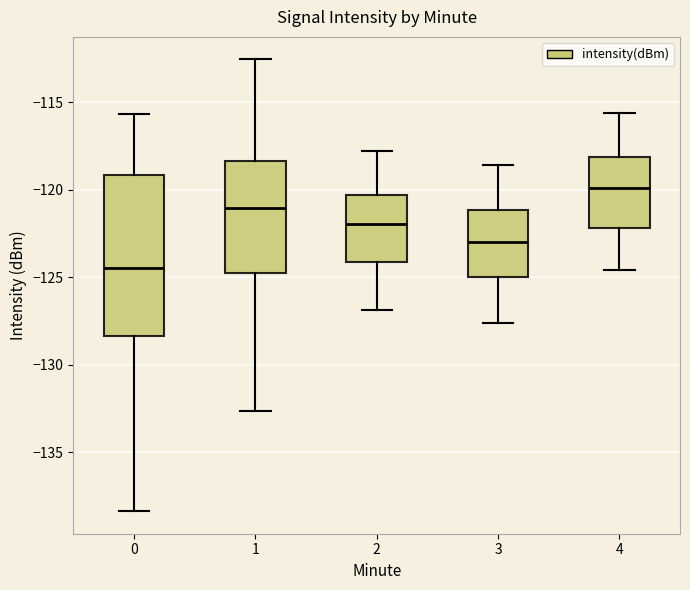

Which box's median line is the lowest?

0